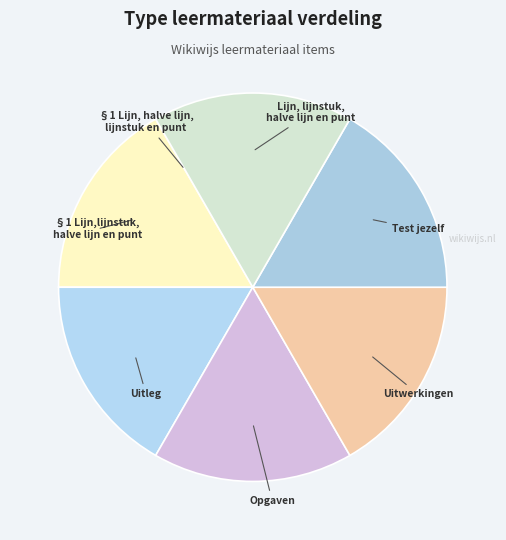

The Uitwerkingen slice represents 17% of the pie. True or false?

True